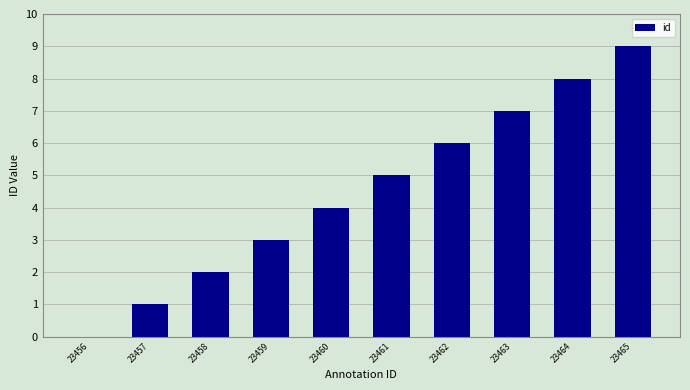

What is the sum of the values at 23464 and 23456?

8